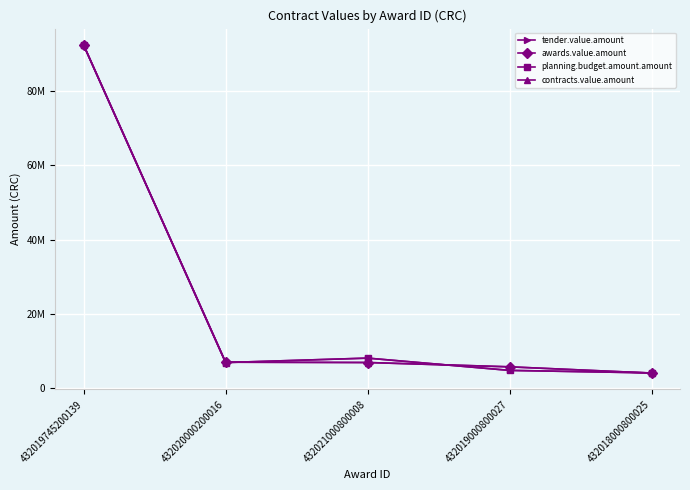

What is the average value of the awards.value.amount series?

23169814.3